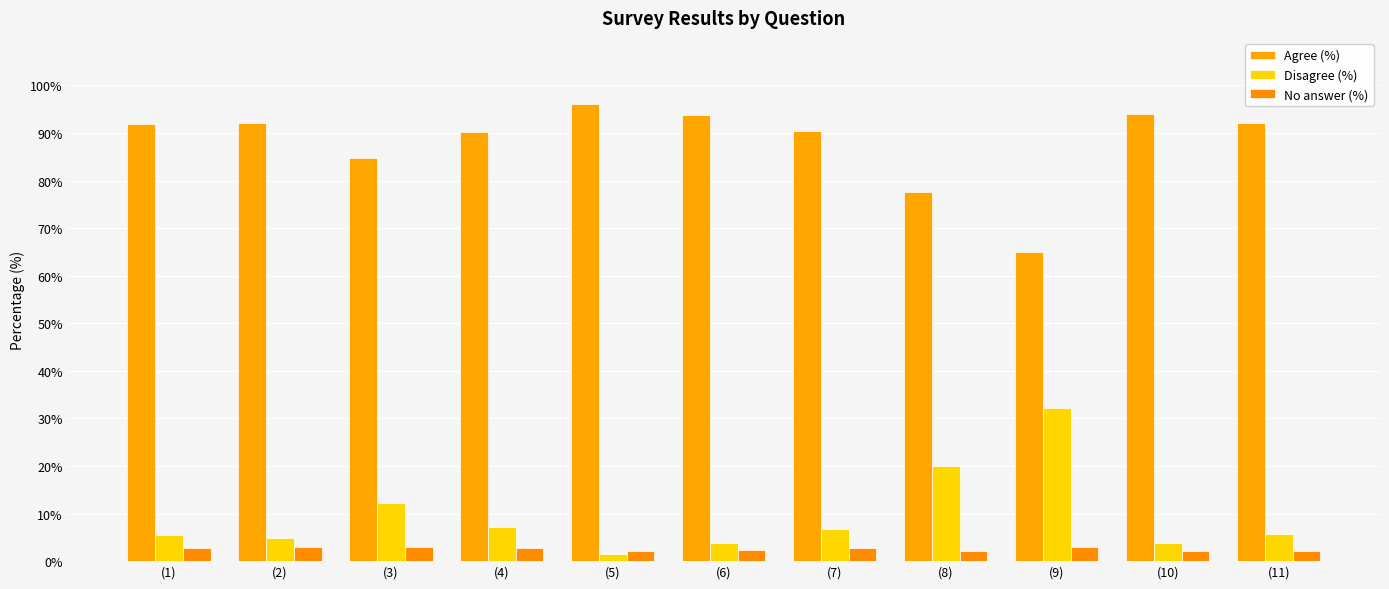

What is the label of the 3rd bar from the right?

(9)